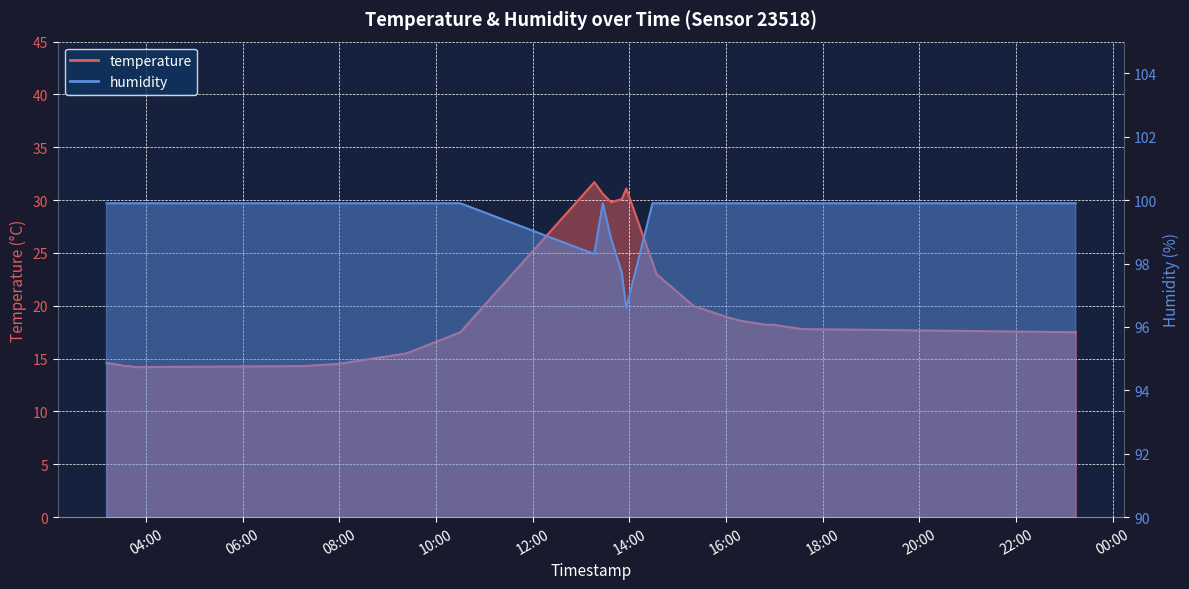

Which series has the largest range (max minus min)?

temperature